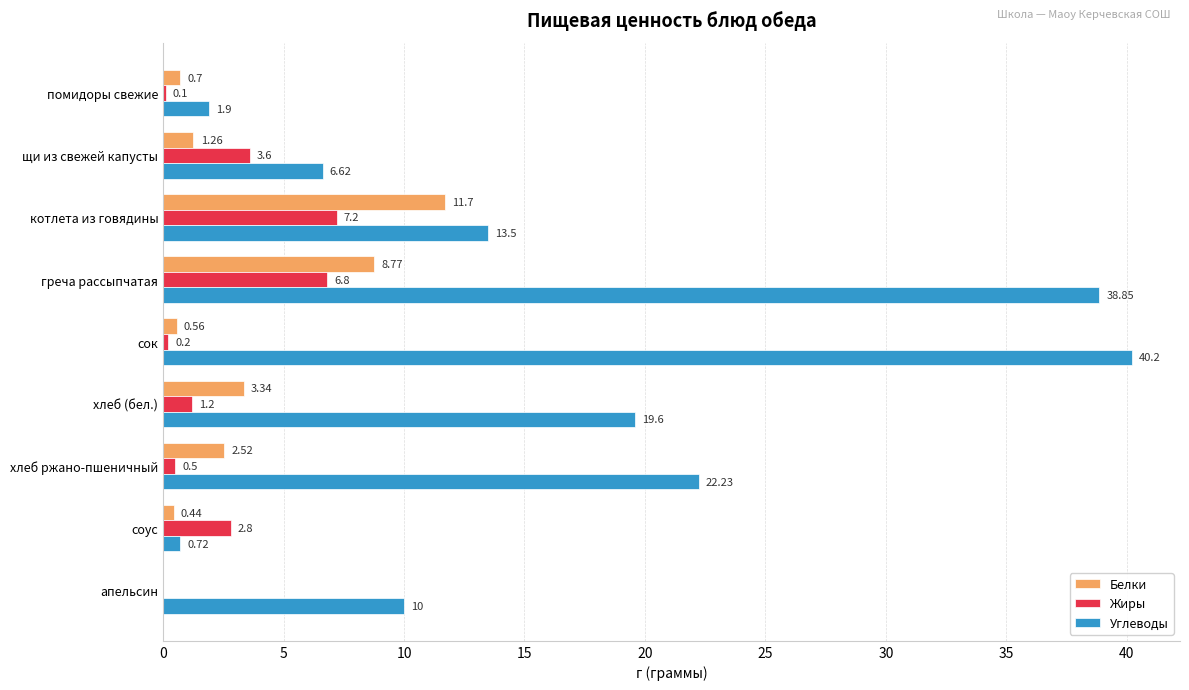

Which series changed the most between хлеб (бел.) and хлеб ржано-пшеничный?

Углеводы